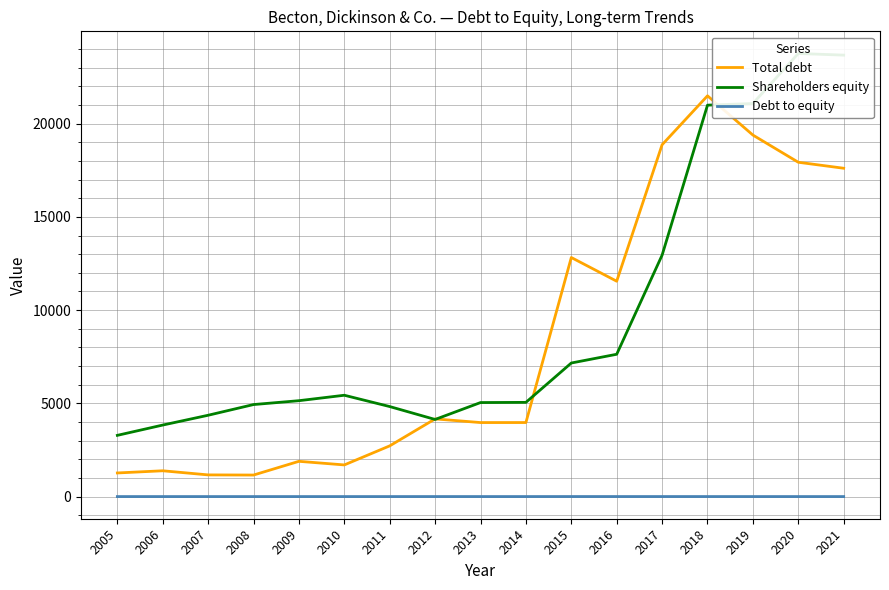

The Shareholders equity series shows 4828.0 at 2011. True or false?

True